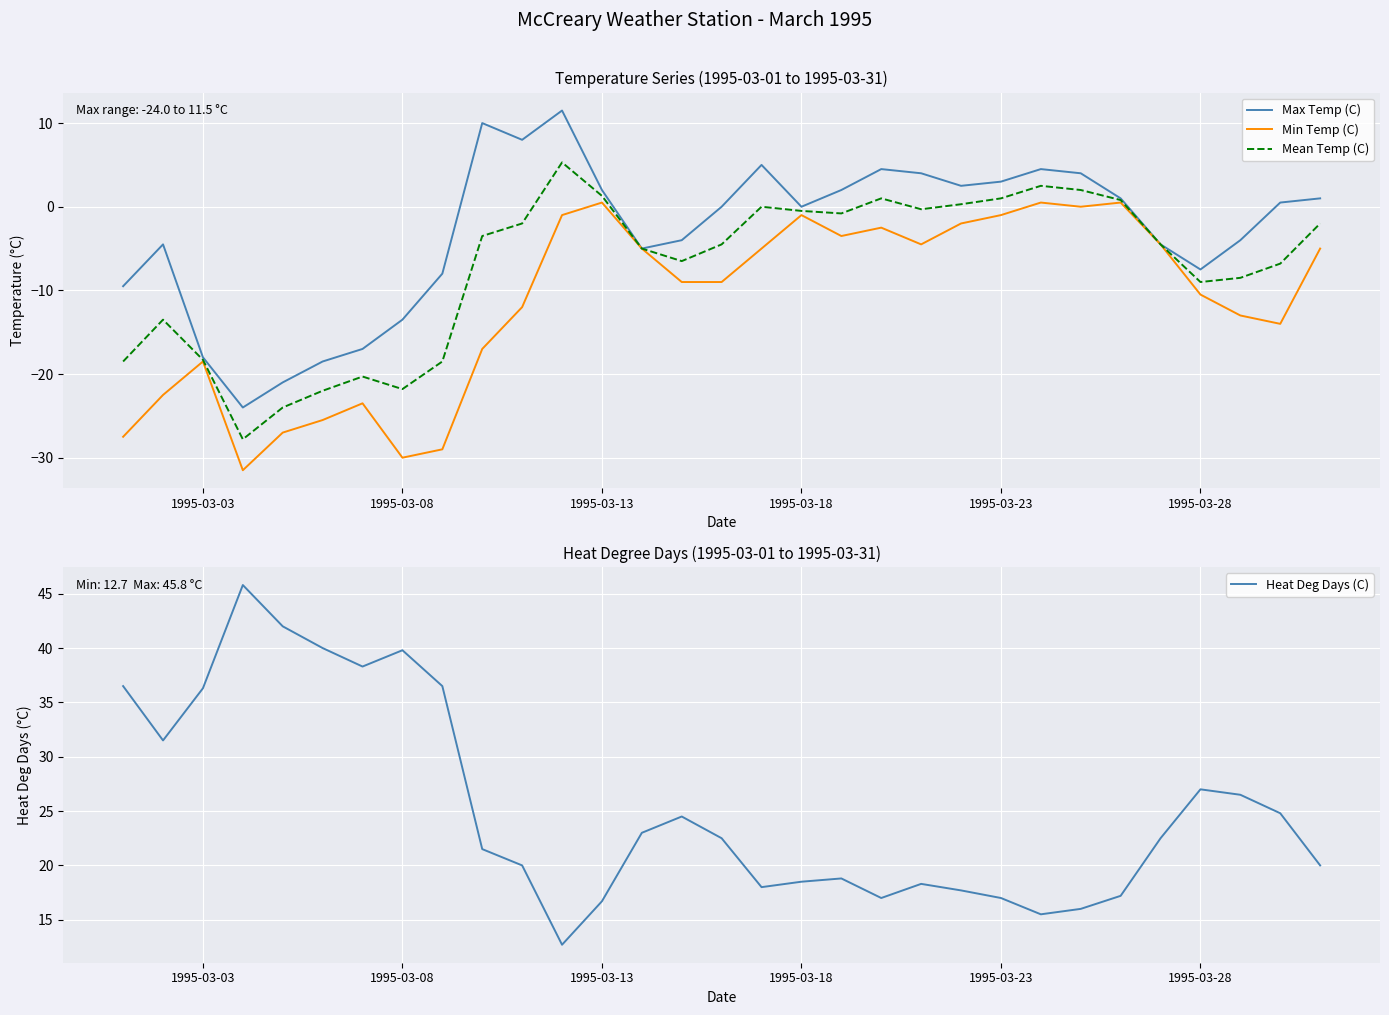

What is the maximum value for Mean Temp (C)?

5.3